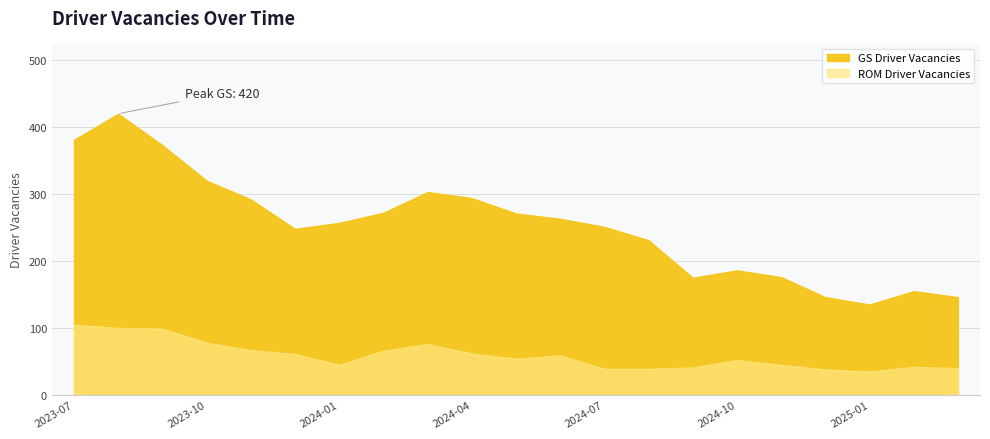

Between 2024-04 and 2025-02, which series saw the biggest shift?

GS Driver Vacancies